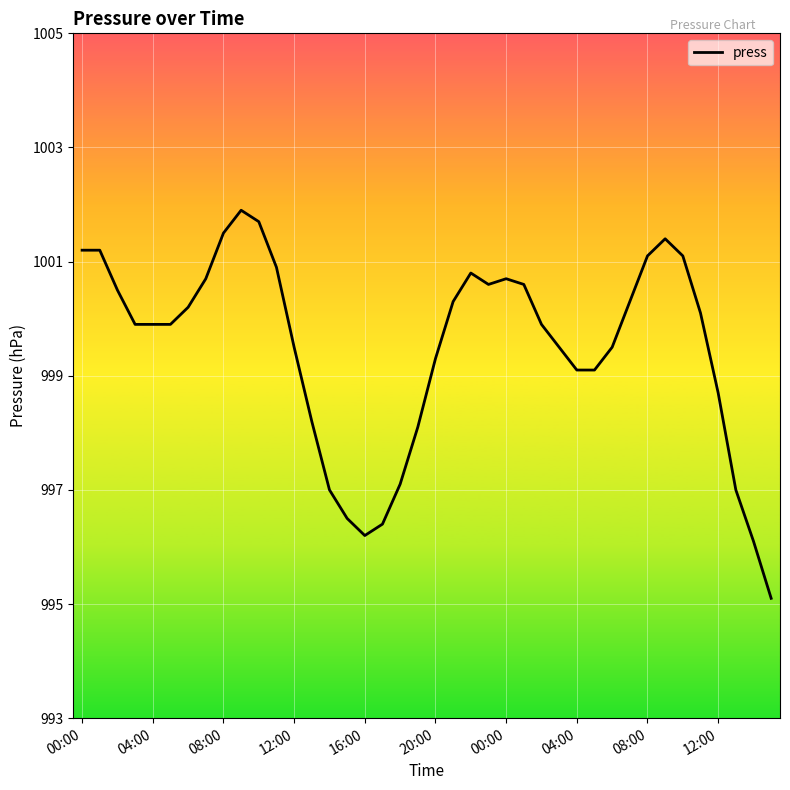

What is the smallest value displayed?

995.1